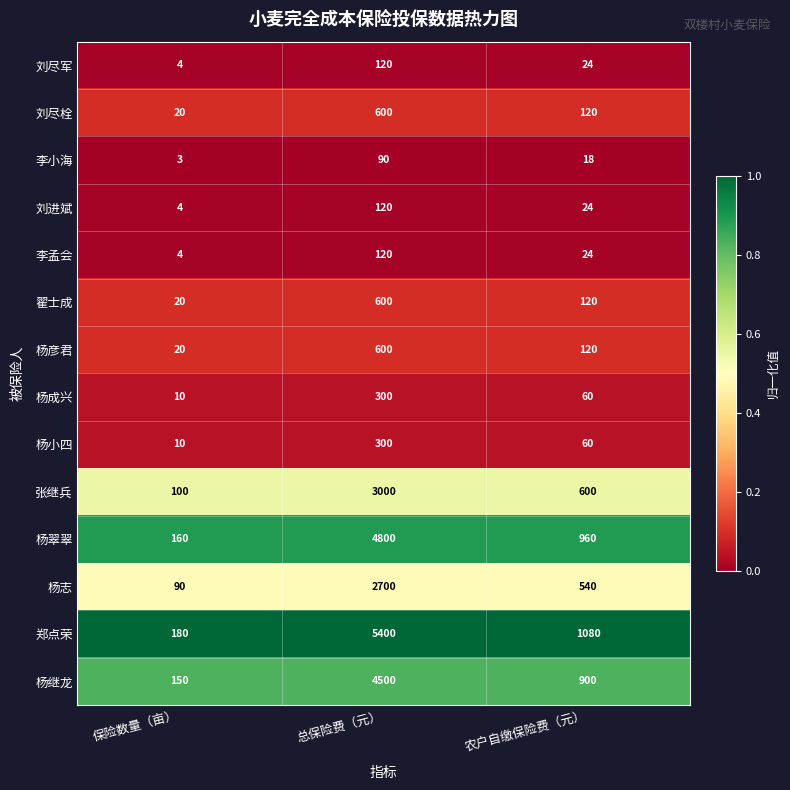

Is it true that 张继兵 equals 920 at 农户自缴保险费（元）?

False